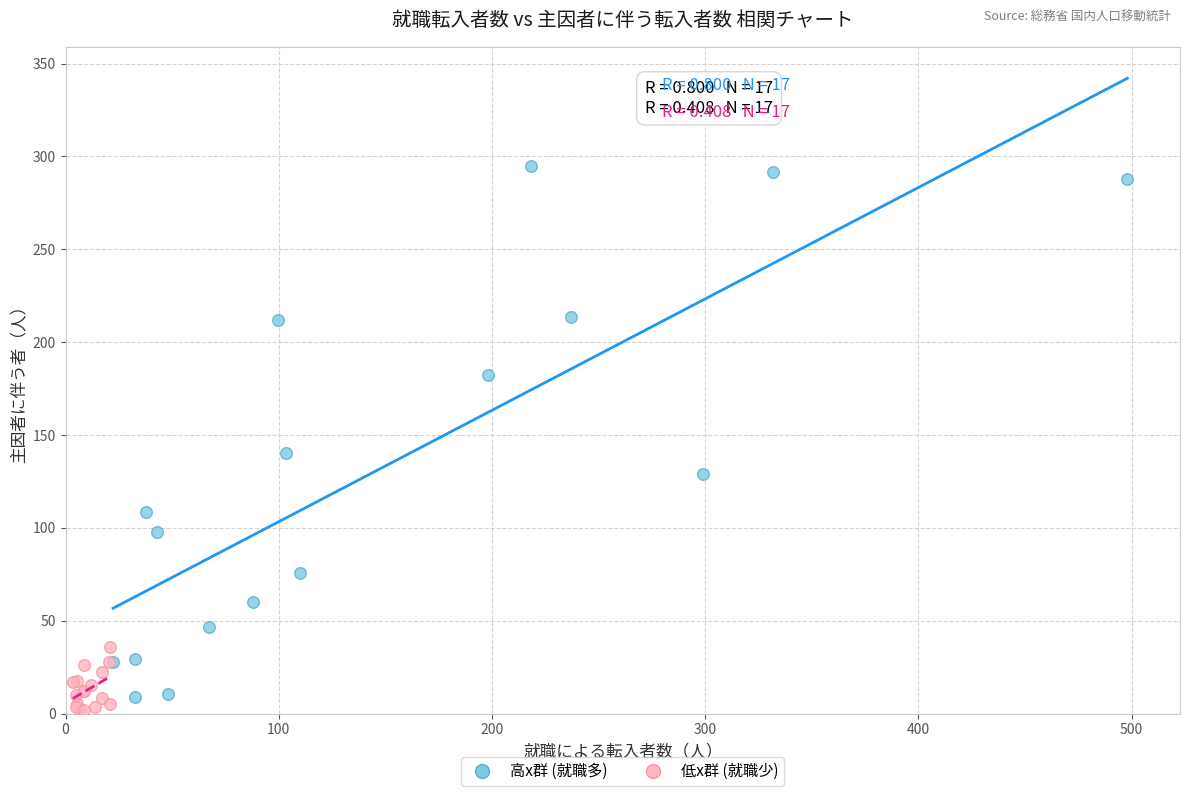

What are all the series names shown in the legend?

高x群 (就職多), 低x群 (就職少)